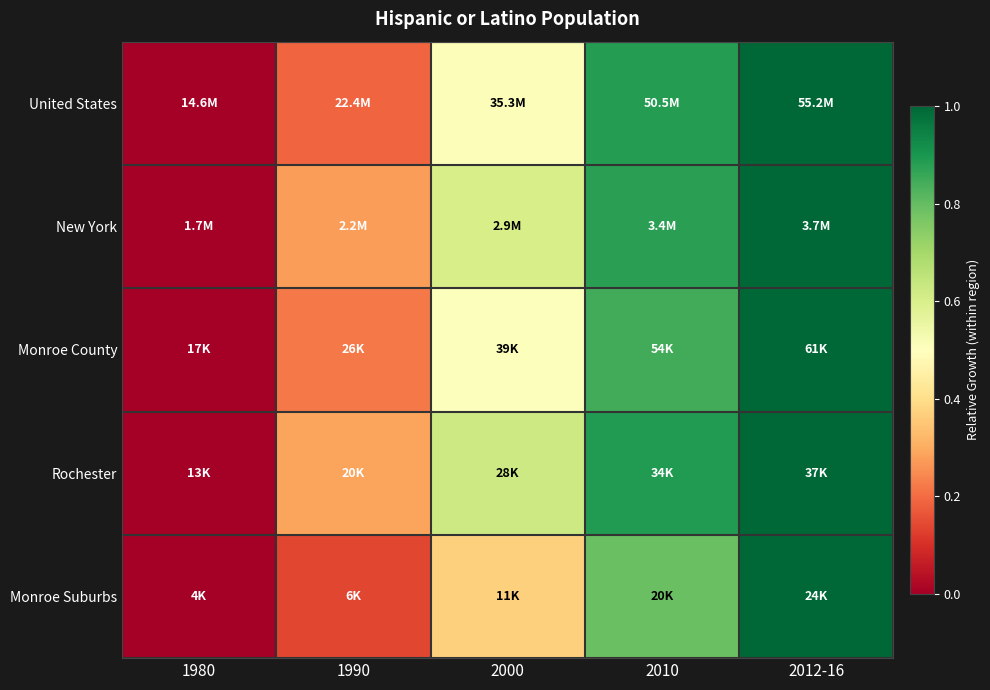

Reading right to left, extract all data points from this chart.

United States: 2012-16=1.0	2010=0.9	2000=0.5	1990=0.2	1980=0.0
New York: 2012-16=1.0	2010=0.9	2000=0.6	1990=0.3	1980=0.0
Monroe County: 2012-16=1.0	2010=0.8	2000=0.5	1990=0.2	1980=0.0
Rochester: 2012-16=1.0	2010=0.9	2000=0.6	1990=0.3	1980=0.0
Monroe Suburbs: 2012-16=1.0	2010=0.8	2000=0.4	1990=0.1	1980=0.0